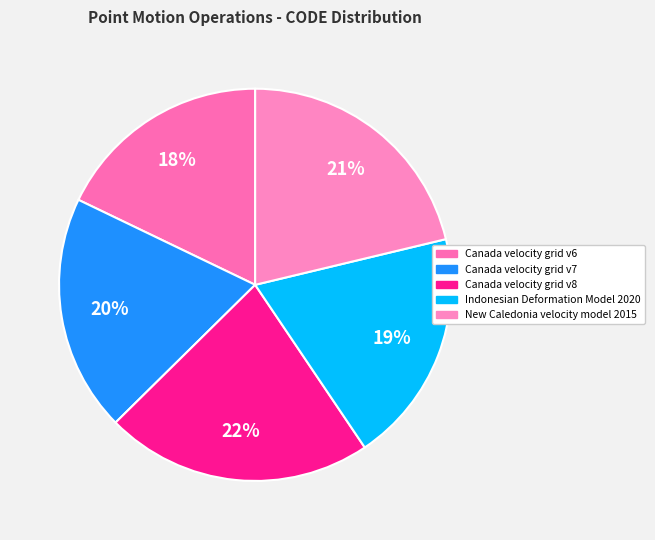

What is the smallest slice in the pie chart?

Canada velocity grid v6